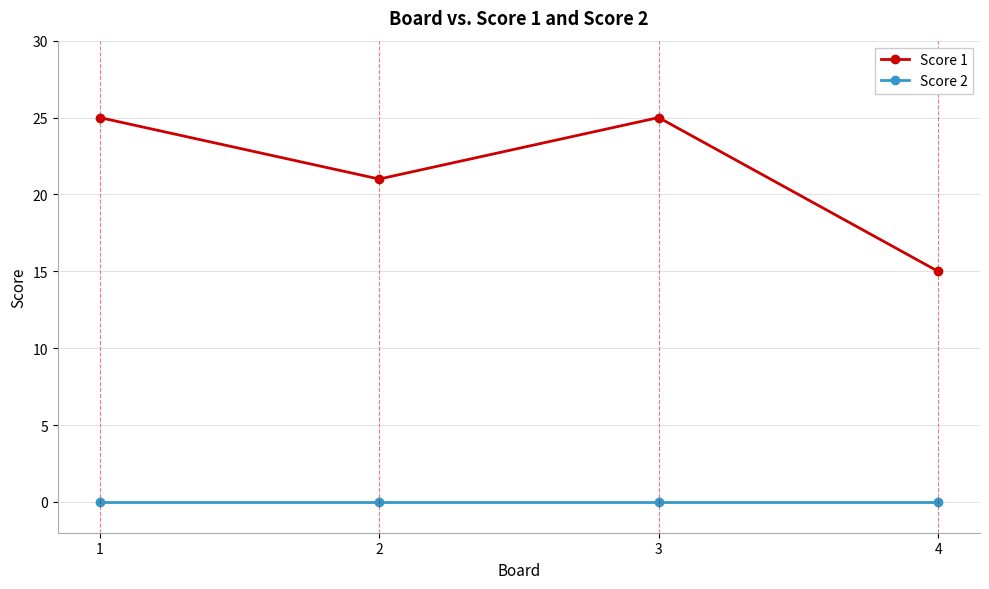

What are all the series names shown in the legend?

Score 1, Score 2